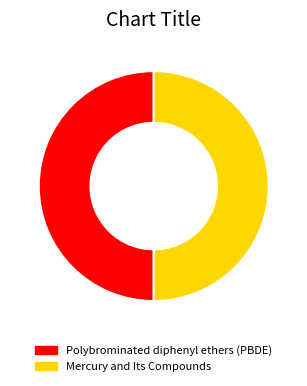

Is the sum of Polybrominated diphenyl ethers (PBDE) and Mercury and Its Compounds greater than half?

Yes